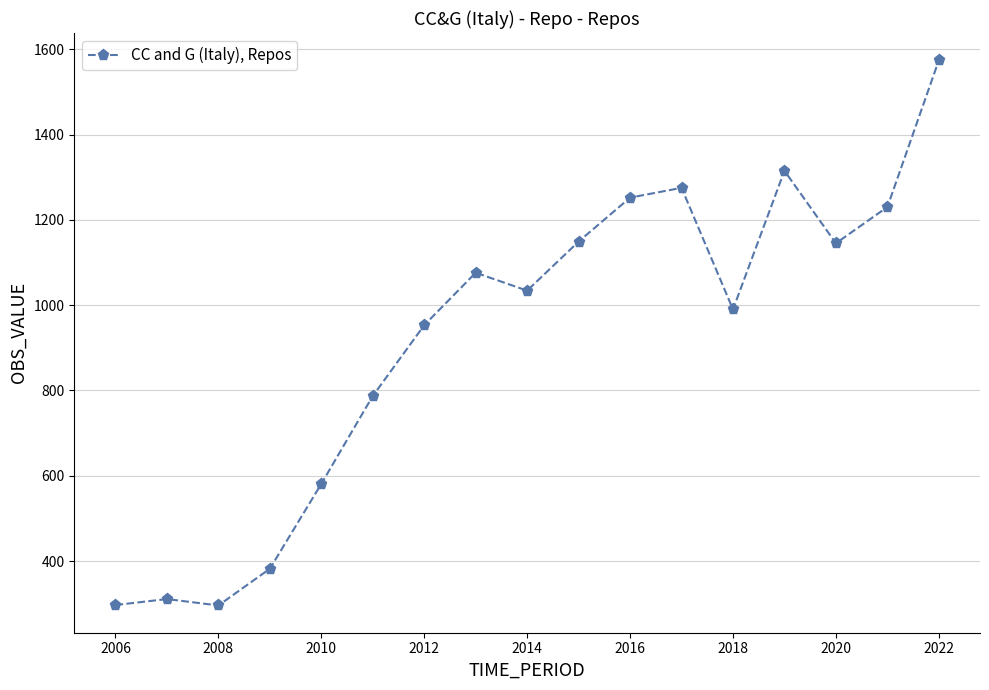

True or false: the data has more than 1 interior local peaks.

True